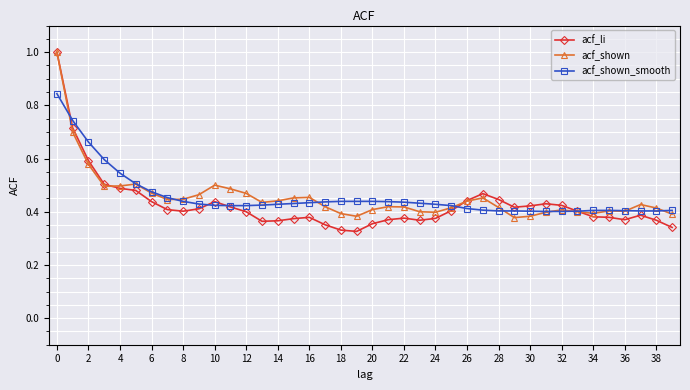

True or false: acf_li has more than 2 interior local peaks.

True